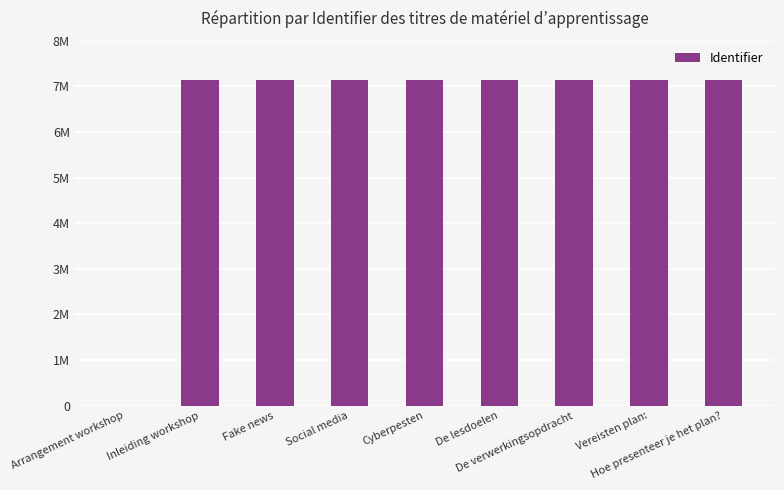

What is the sum of the values at Social media and Vereisten plan:?

14258785